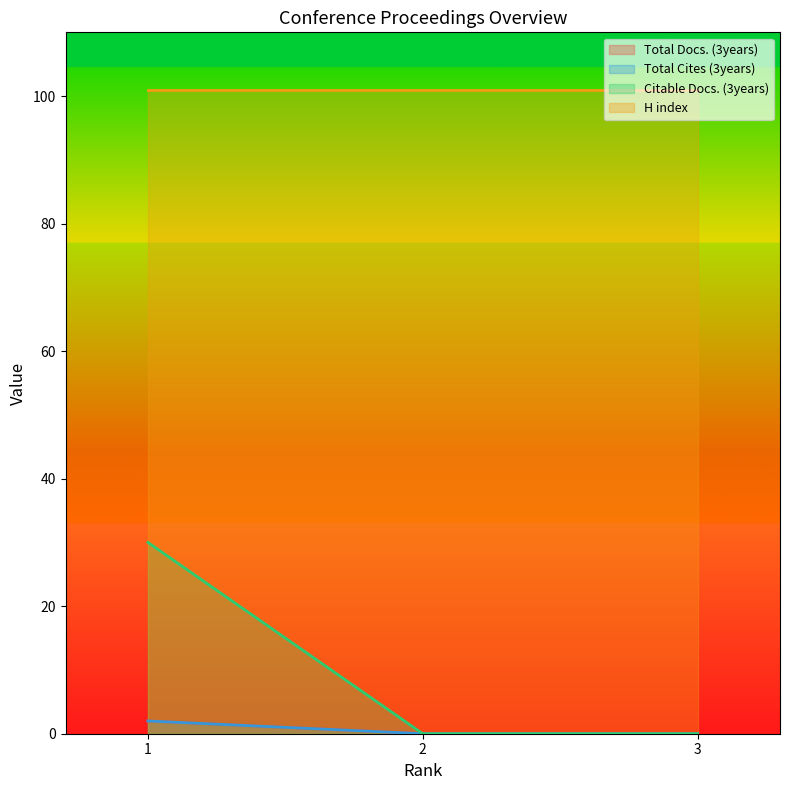

The value of Total Docs. (3years) at 1 is 1. True or false?

False